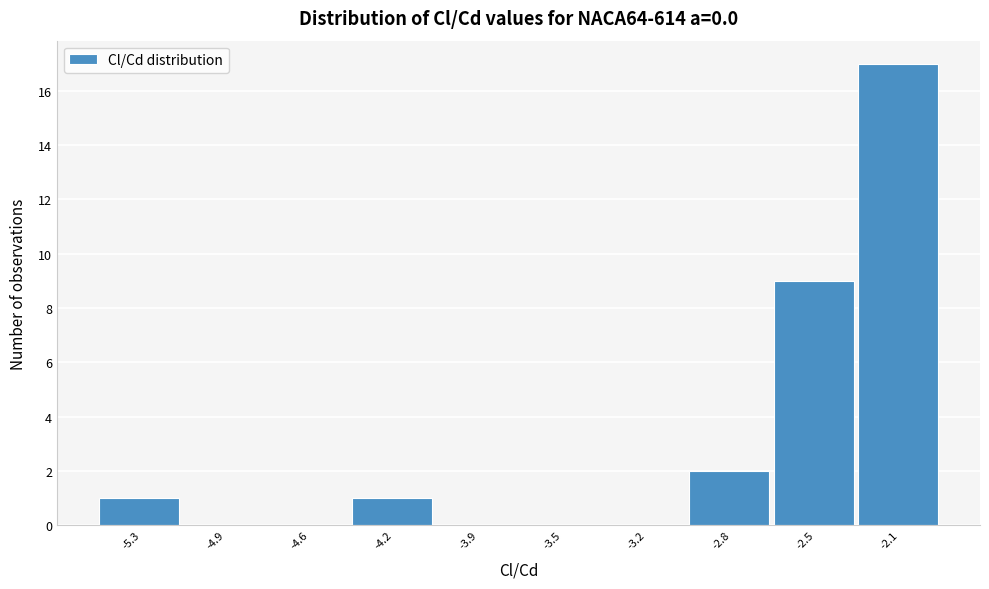

Reading left to right, extract all data points from this chart.

-5.3=1	-4.9=0	-4.6=0	-4.2=1	-3.9=0	-3.5=0	-3.2=0	-2.8=2	-2.5=9	-2.1=17